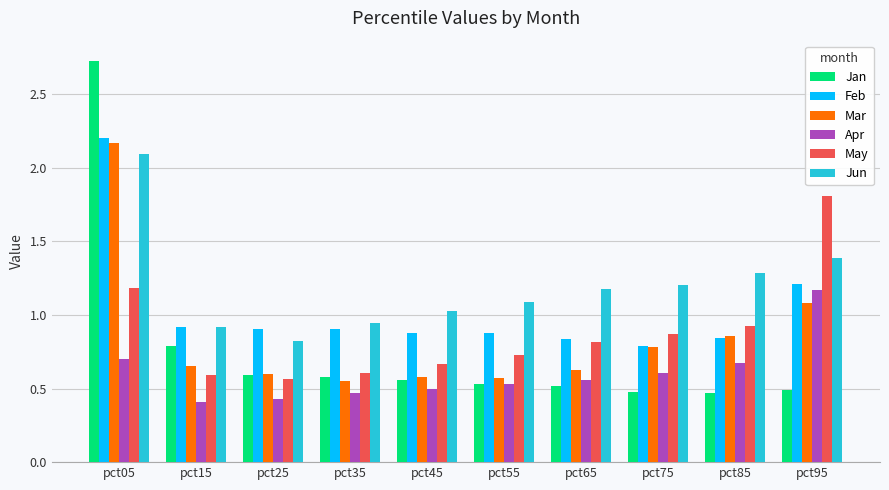

What is the greatest value displayed?

2.7